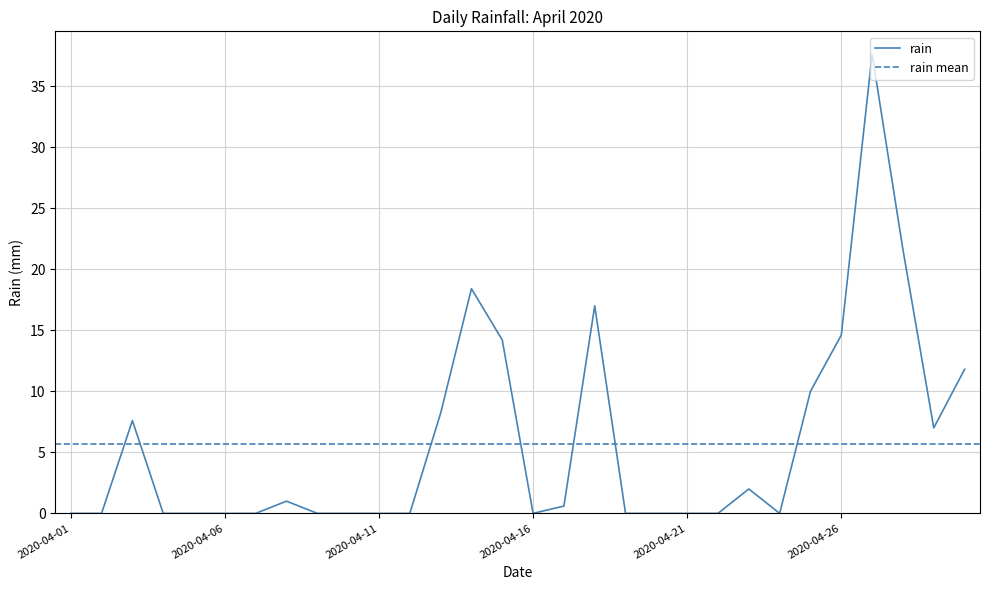

Rank the categories by value from highest to lowest.

2020-04-27, 2020-04-28, 2020-04-14, 2020-04-18, 2020-04-26, 2020-04-15, 2020-04-30, 2020-04-25, 2020-04-13, 2020-04-03, 2020-04-29, 2020-04-23, 2020-04-08, 2020-04-17, 2020-04-01, 2020-04-02, 2020-04-04, 2020-04-05, 2020-04-06, 2020-04-07, 2020-04-09, 2020-04-10, 2020-04-11, 2020-04-12, 2020-04-16, 2020-04-19, 2020-04-20, 2020-04-21, 2020-04-22, 2020-04-24